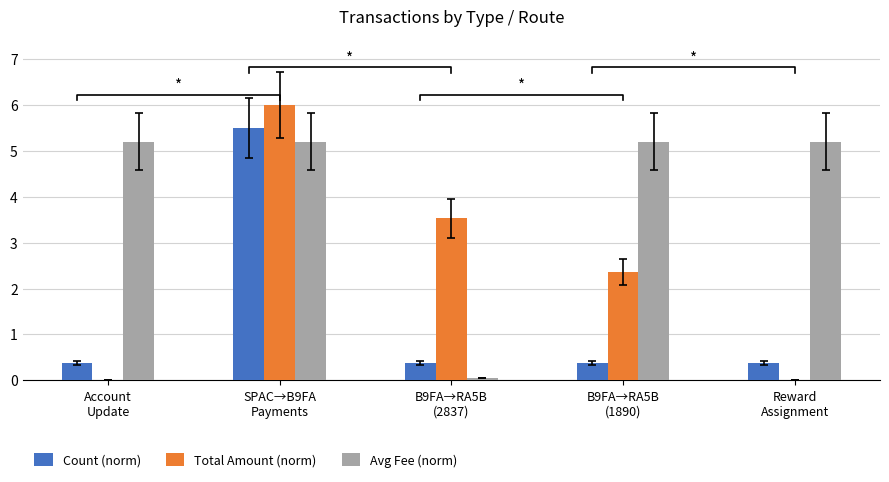

What is the maximum value shown in the chart?

6.0